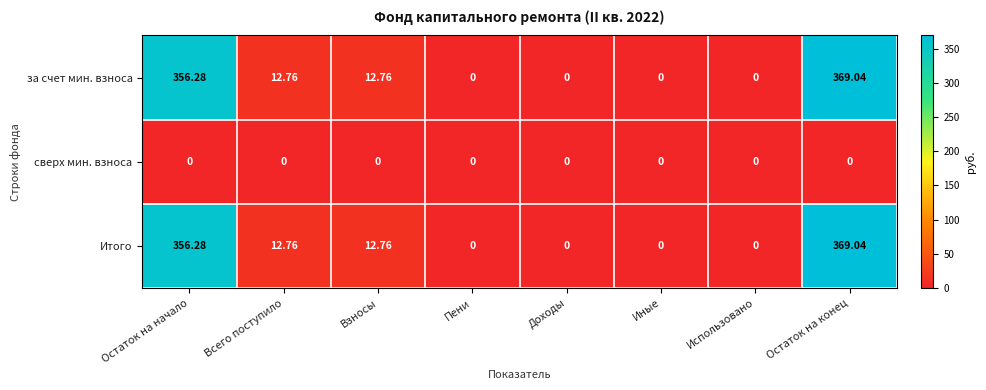

What is the difference between the highest and lowest values at Остаток на начало?

356.3